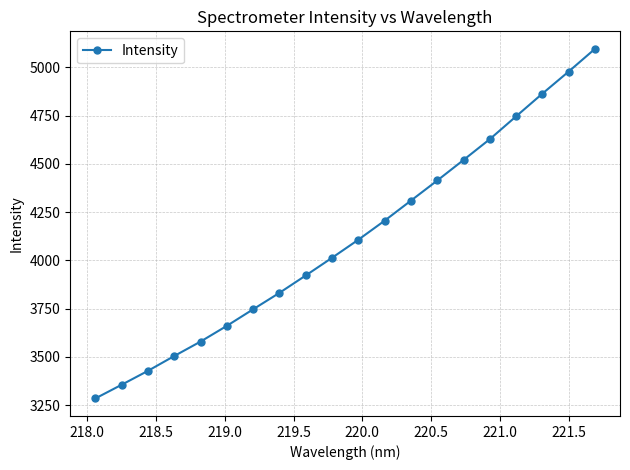

What is the difference between the second highest and minimum values?

1693.3